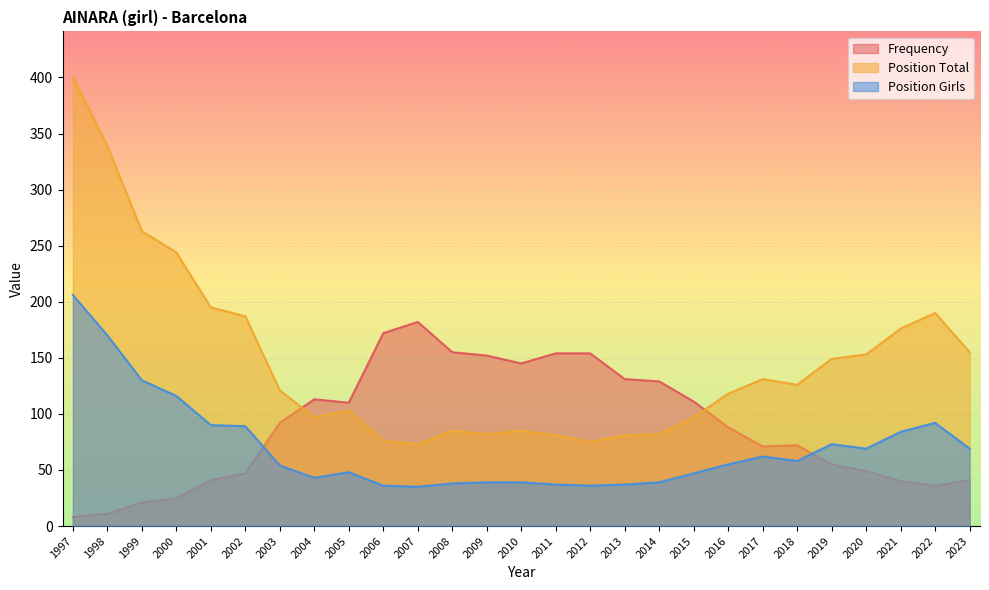

At which category is the sum across all series the highest?

1997